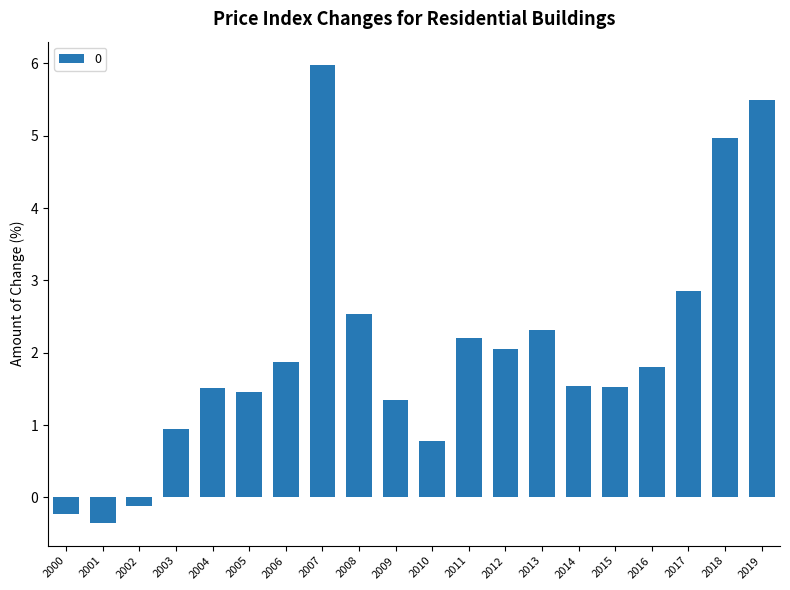

Reading left to right, list all the values displayed in this chart.

2000=-0.2	2001=-0.4	2002=-0.1	2003=0.9	2004=1.5	2005=1.5	2006=1.9	2007=6.0	2008=2.5	2009=1.3	2010=0.8	2011=2.2	2012=2.0	2013=2.3	2014=1.5	2015=1.5	2016=1.8	2017=2.8	2018=5.0	2019=5.5